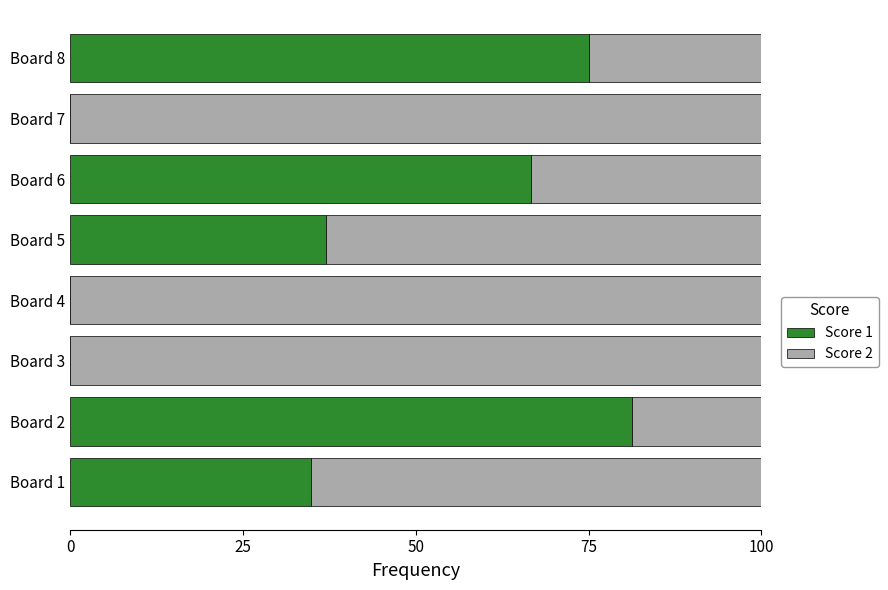

What is the total value across all series at Board 8?

100.0